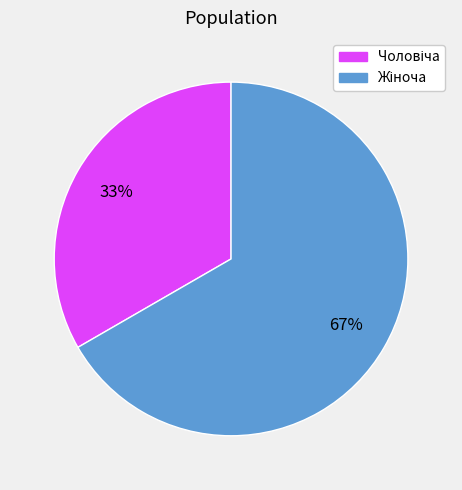

Does any single category account for the majority?

Yes